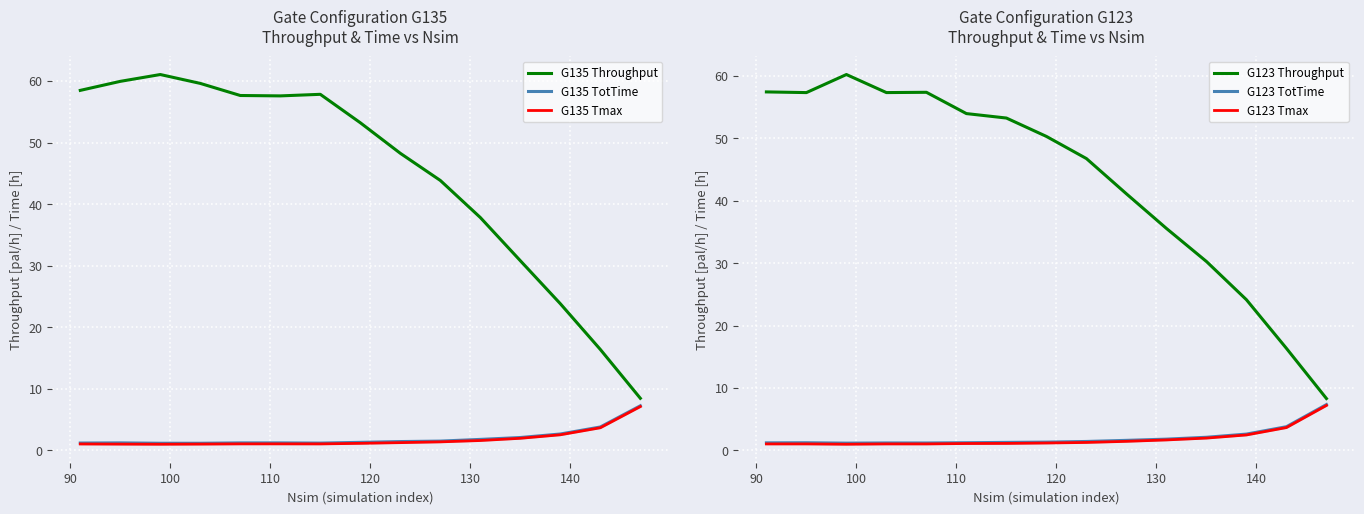

What is the highest value of the G123 Throughput series?

60.2